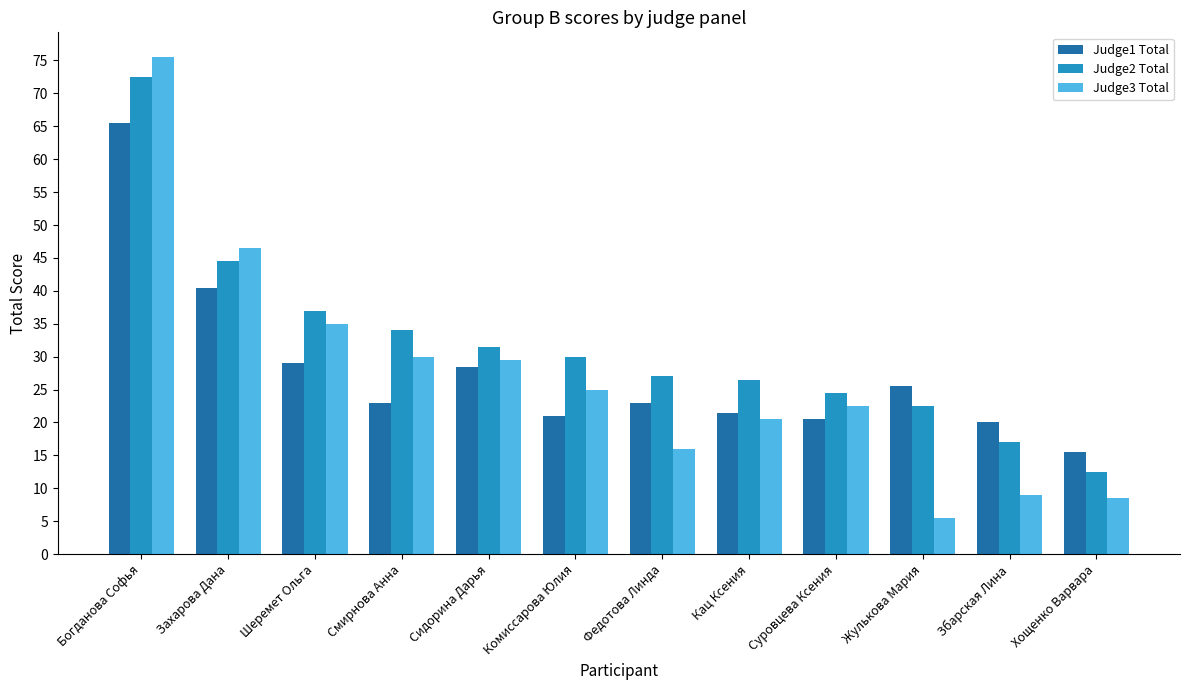

List the series in order of their peak value, highest first.

Judge3 Total, Judge2 Total, Judge1 Total